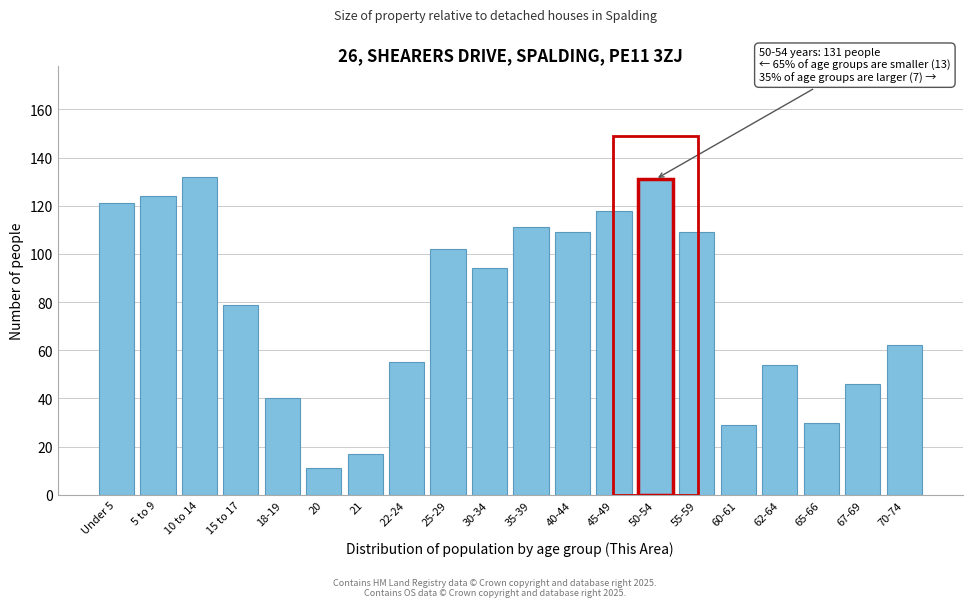

Reading left to right, what are all the values shown in this chart?

Under 5=121	5 to 9=124	10 to 14=132	15 to 17=79	18-19=40	20=11	21=17	22-24=55	25-29=102	30-34=94	35-39=111	40-44=109	45-49=118	50-54=131	55-59=109	60-61=29	62-64=54	65-66=30	67-69=46	70-74=62